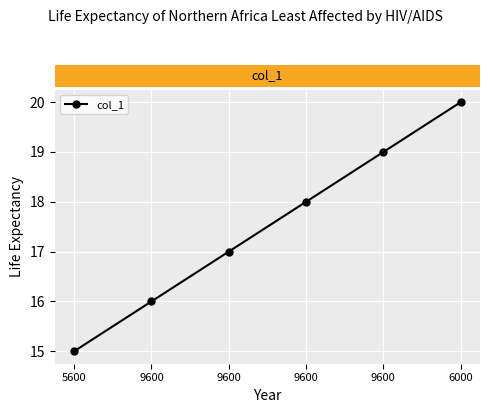

List the labels in order of value, smallest first.

5600, 9600, 9600, 9600, 9600, 6000